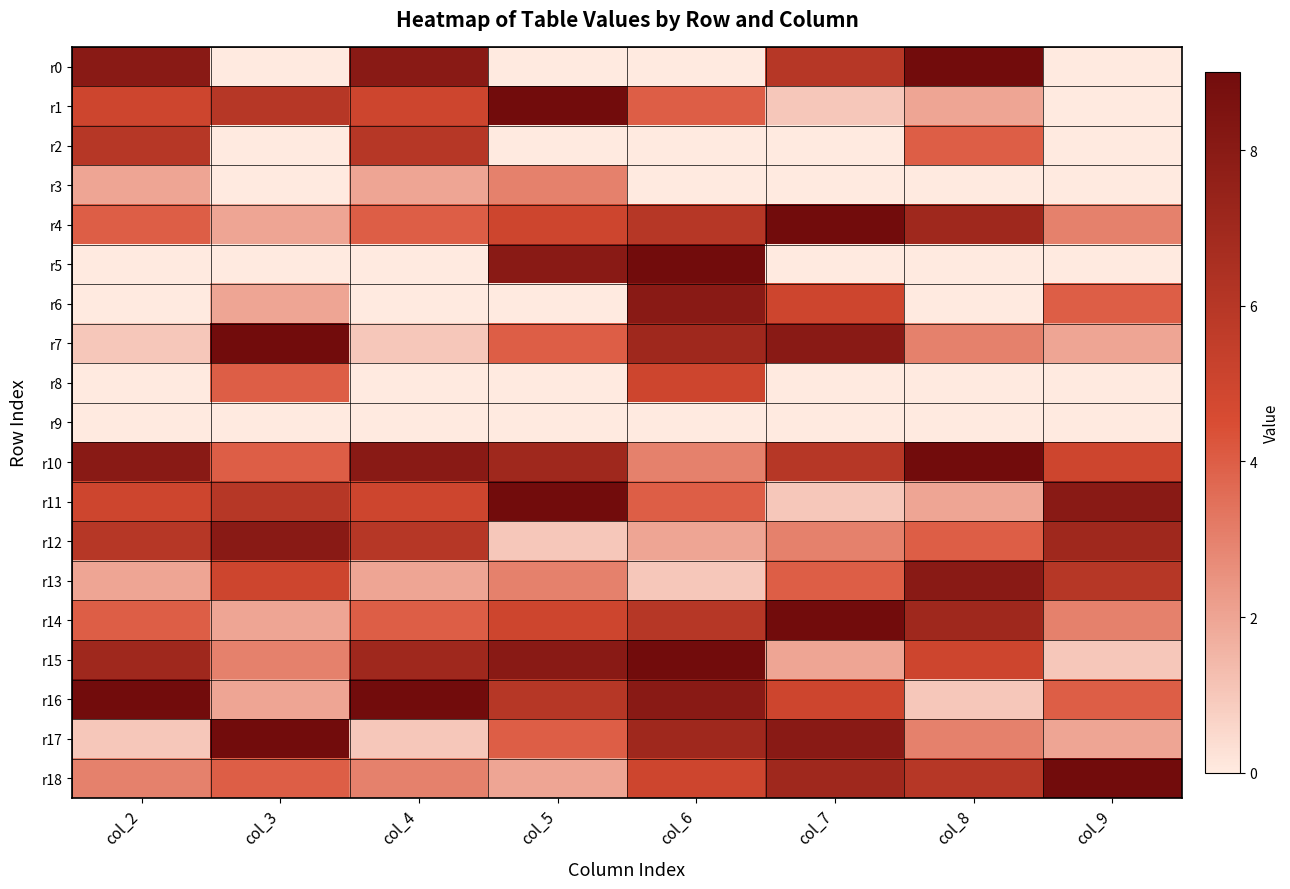

Which series has the largest total across all categories?

r10